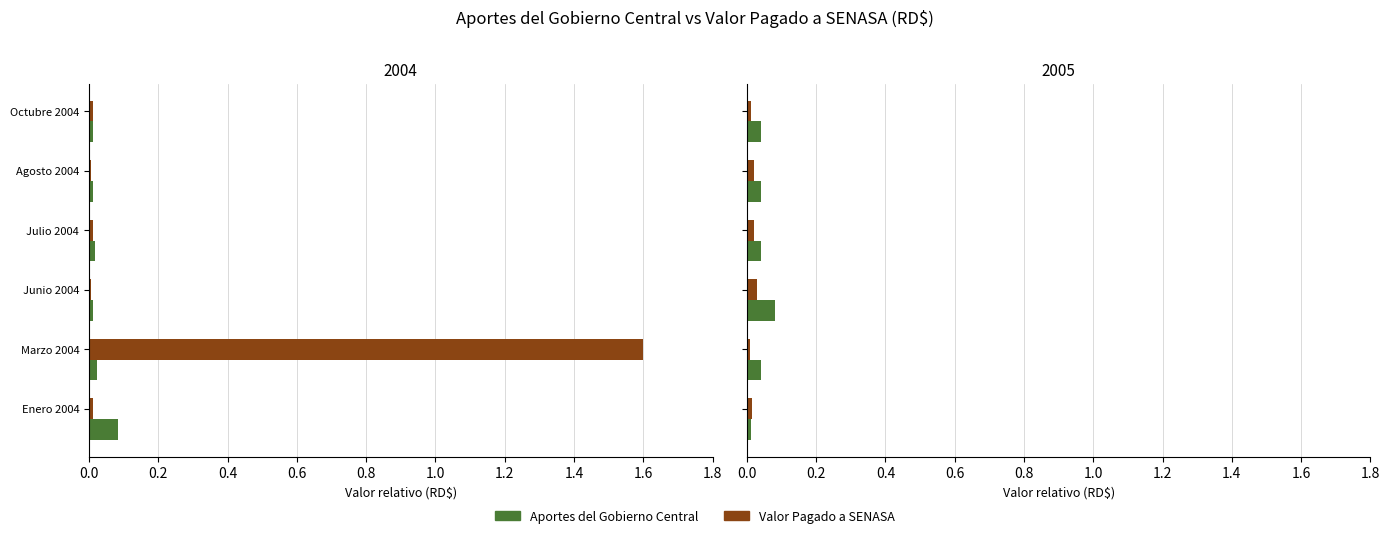

Are the bars horizontal?

Yes